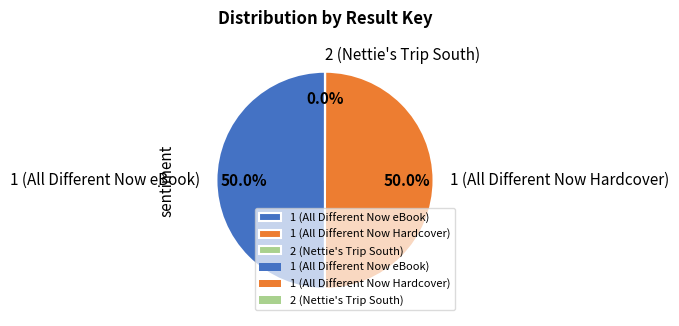

What percentage do 1 (All Different Now eBook) and 1 (All Different Now Hardcover) together represent?

100.0%